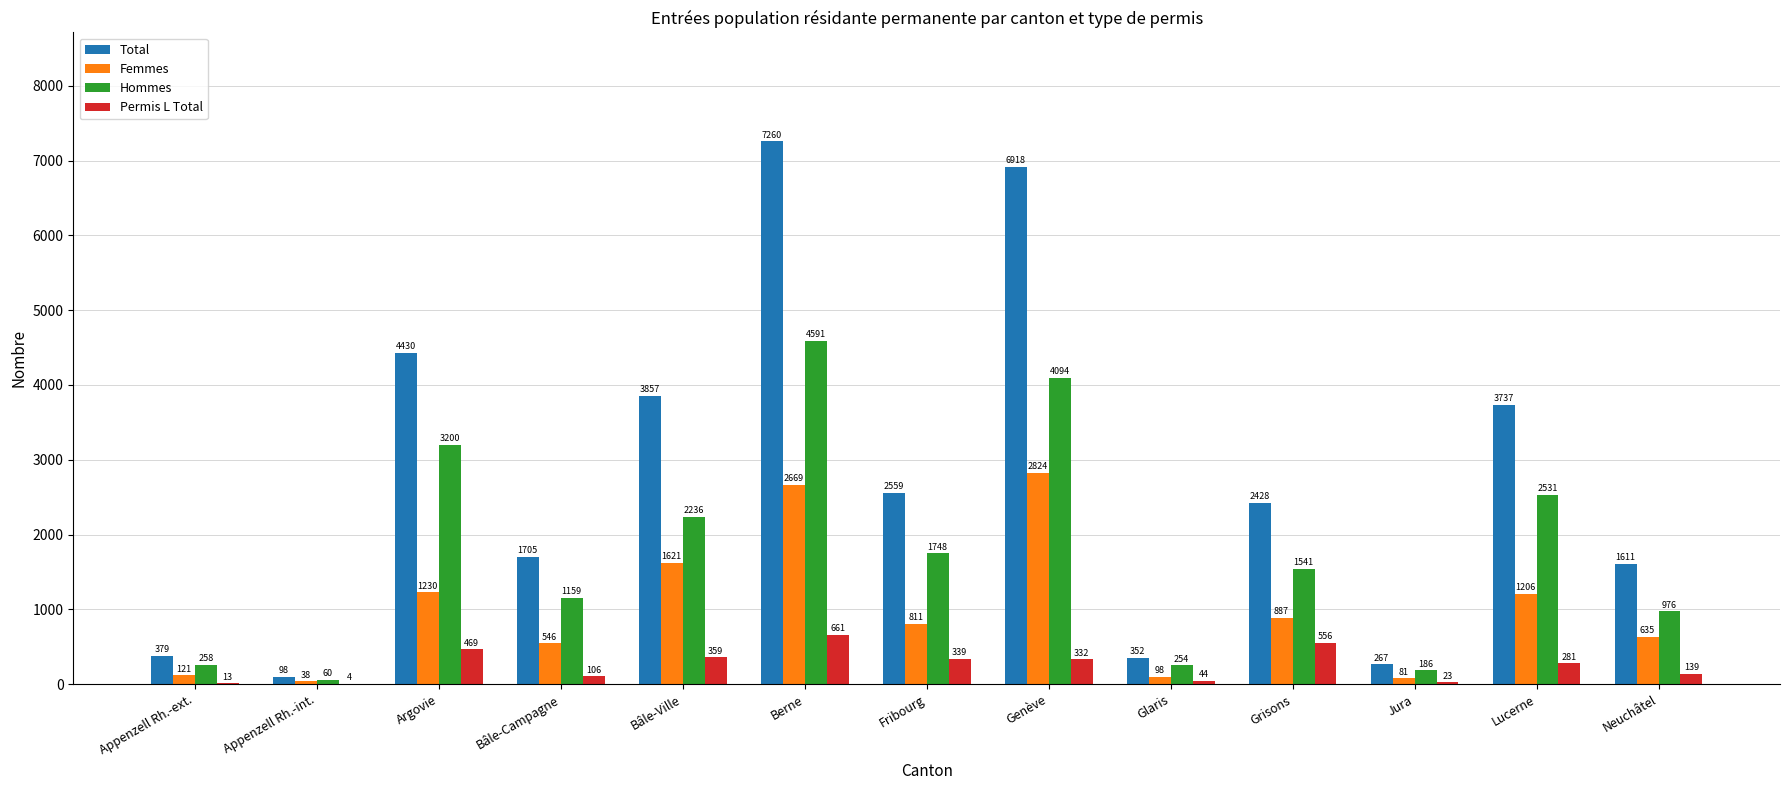

What is the sum of the Permis L Total values at Argovie and Berne?

1130